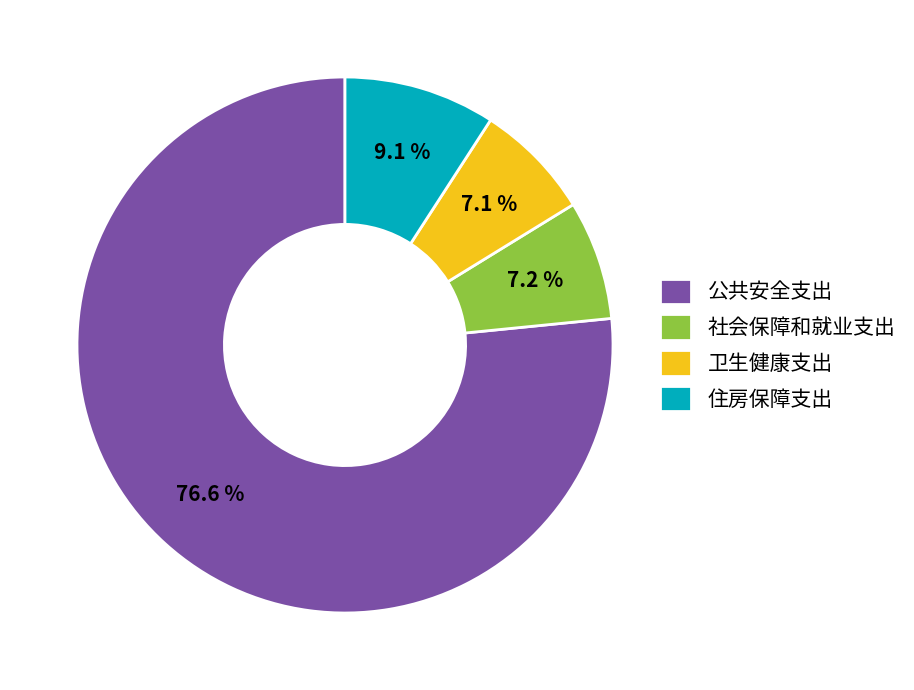

To the nearest percent, what is the average slice percentage?

25%